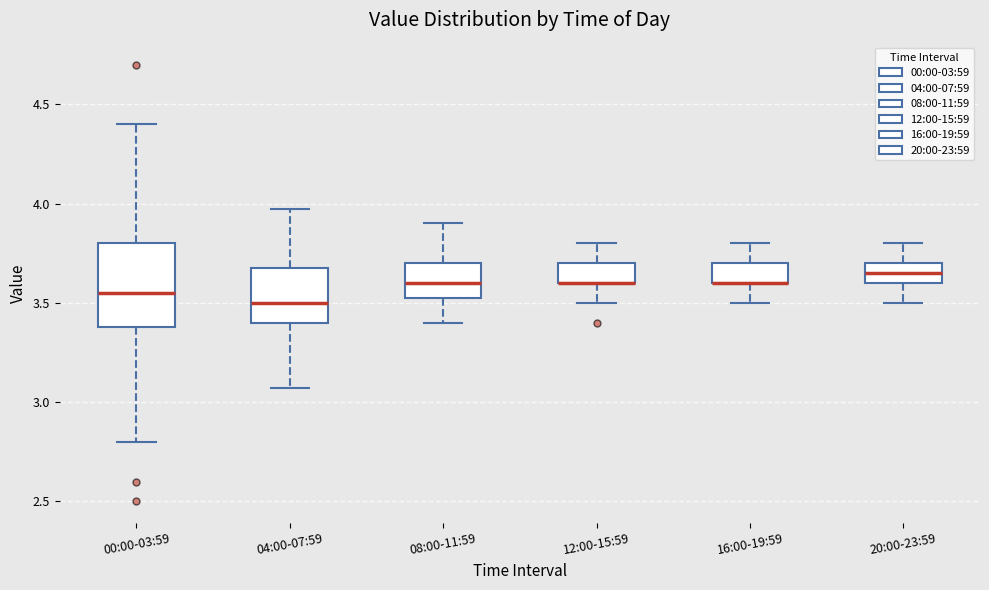

Comparing the boxes themselves (not the whiskers), which one is the tallest?

00:00-03:59